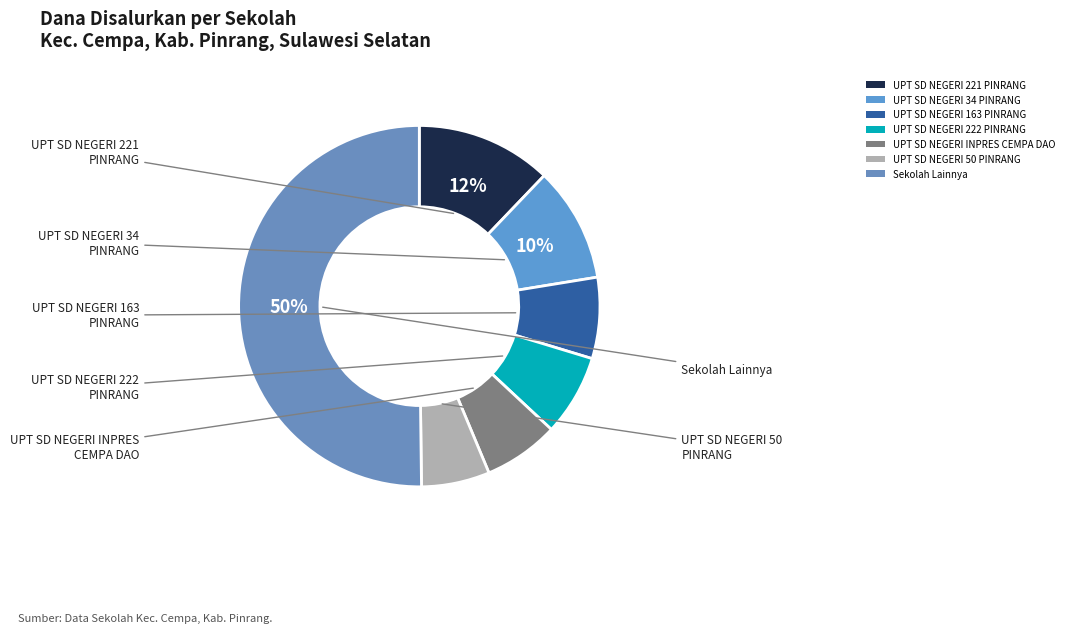

What is the majority slice?

Sekolah Lainnya